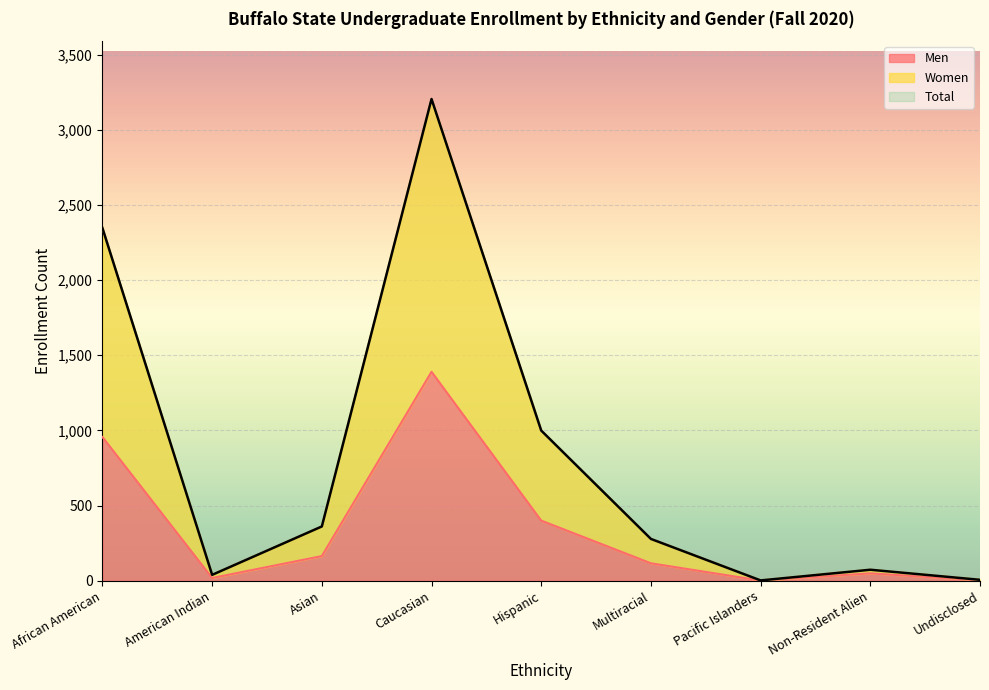

List the labels in order of Women value, smallest first.

Pacific Islanders, Undisclosed, American Indian, Non-Resident Alien, Multiracial, Asian, Hispanic, African American, Caucasian